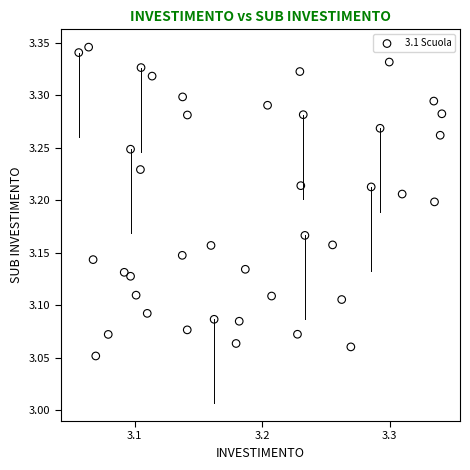

What is the range of X values (max minus min)?

0.3